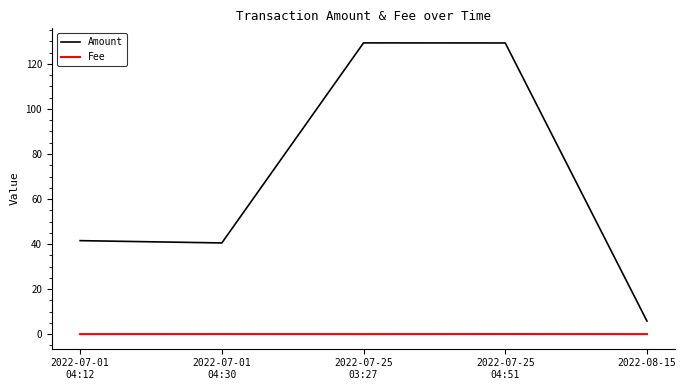

Rank the series by their average value, from highest to lowest.

Amount, Fee